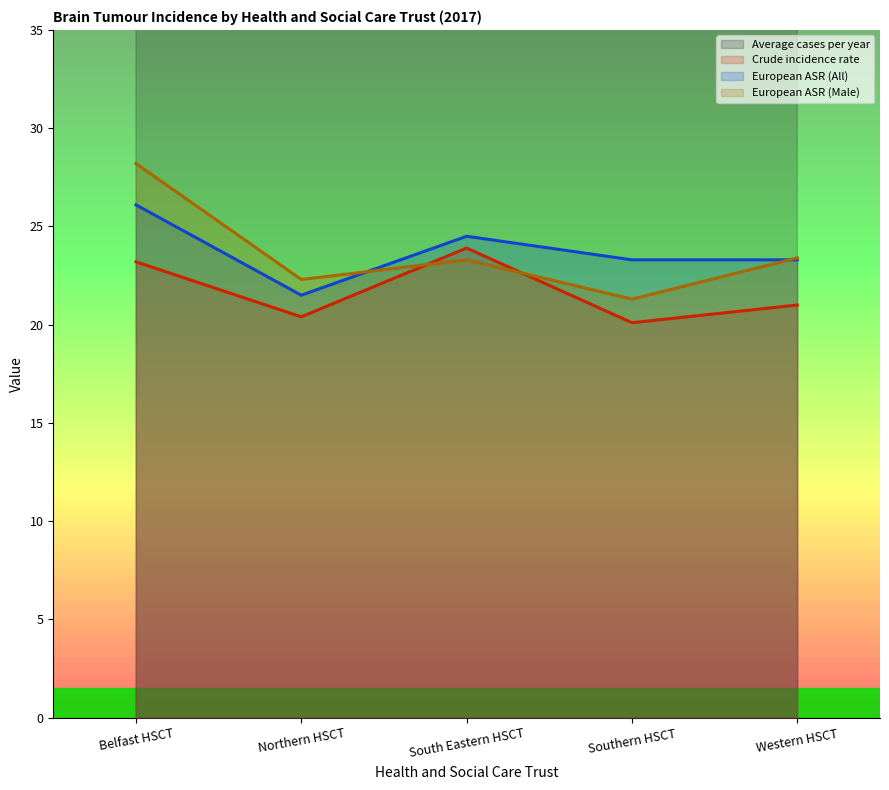

Is the value of European ASR (All) at Northern HSCT greater than the value of European ASR (Male) at South Eastern HSCT?

No